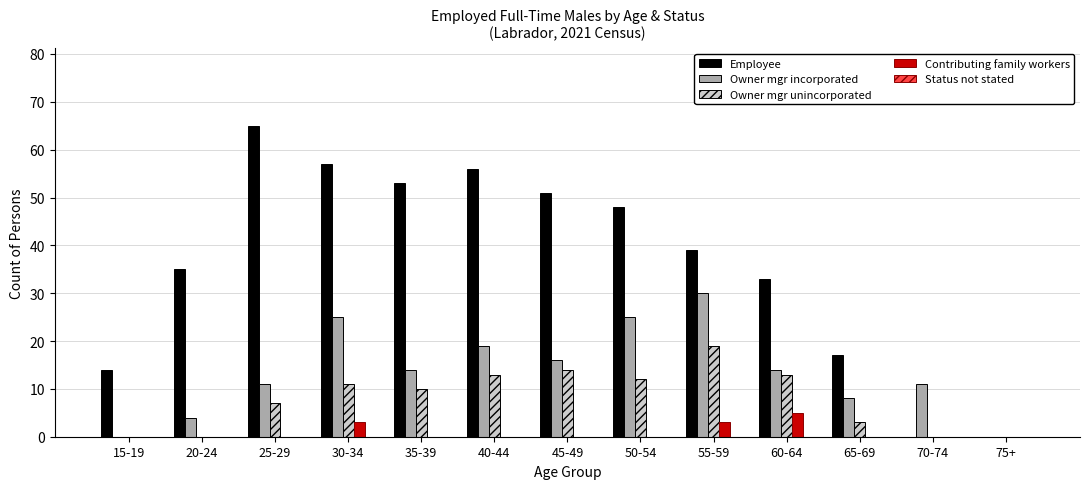

Which series has the largest total across all categories?

Employee